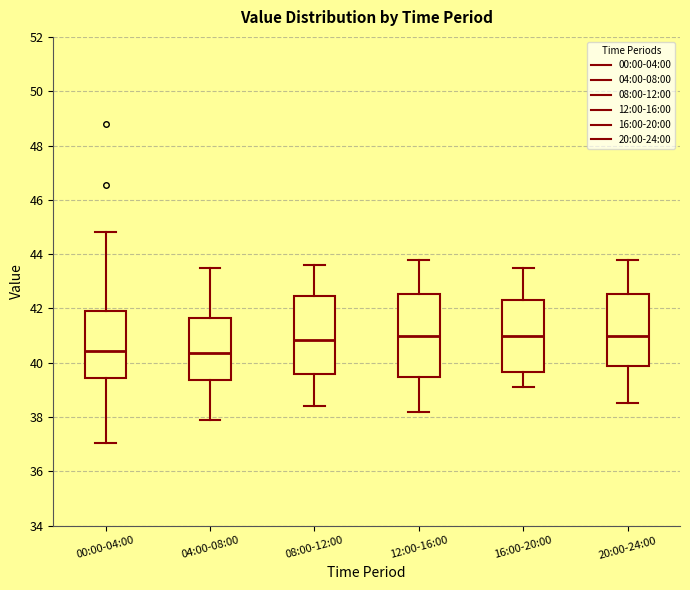

Where does the median line of the box for 16:00-20:00 sit on the y-axis? The values are not printed on the chart, so give them approximately, as read against the axis.

41.0